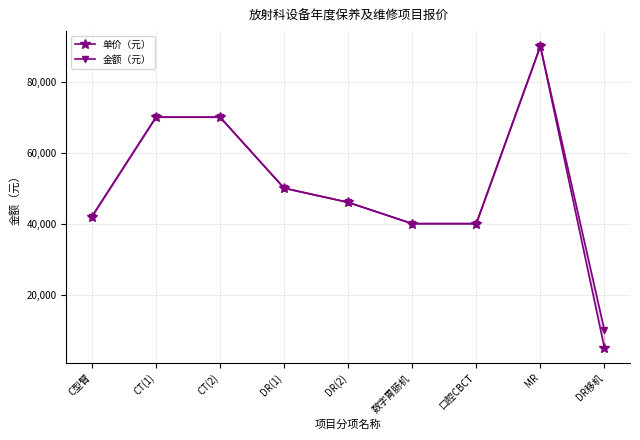

Reading left to right, what are all the values shown in this chart?

单价（元）: 42000	70000	70000	50000	46000	40000	40000	90000	5000
金额（元）: 42000	70000	70000	50000	46000	40000	40000	90000	10000